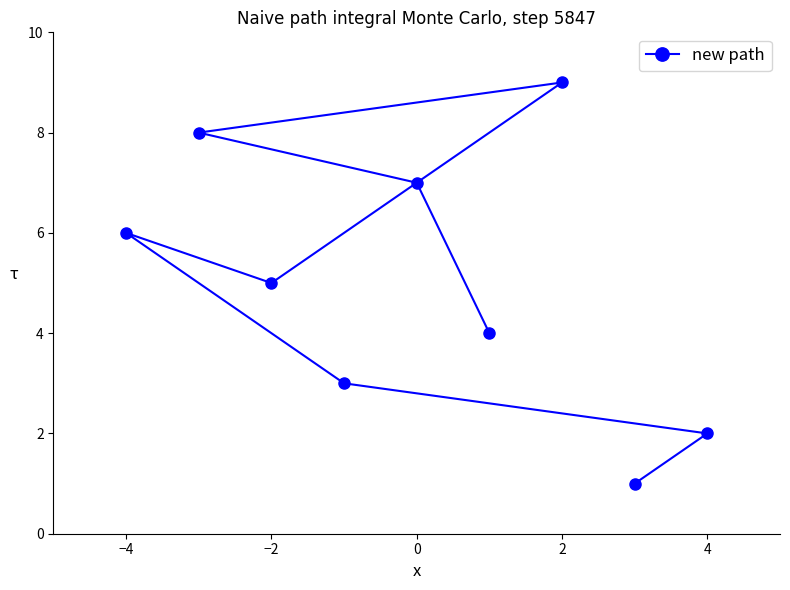

Count the number of values greater than 5.

4